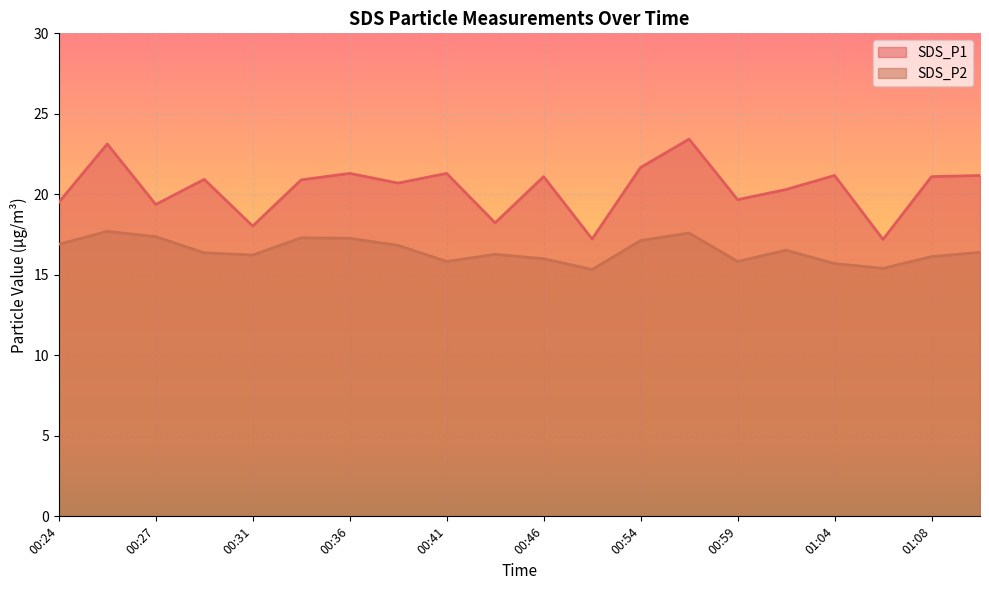

How many interior local peaks does the SDS_P2 series have?

5